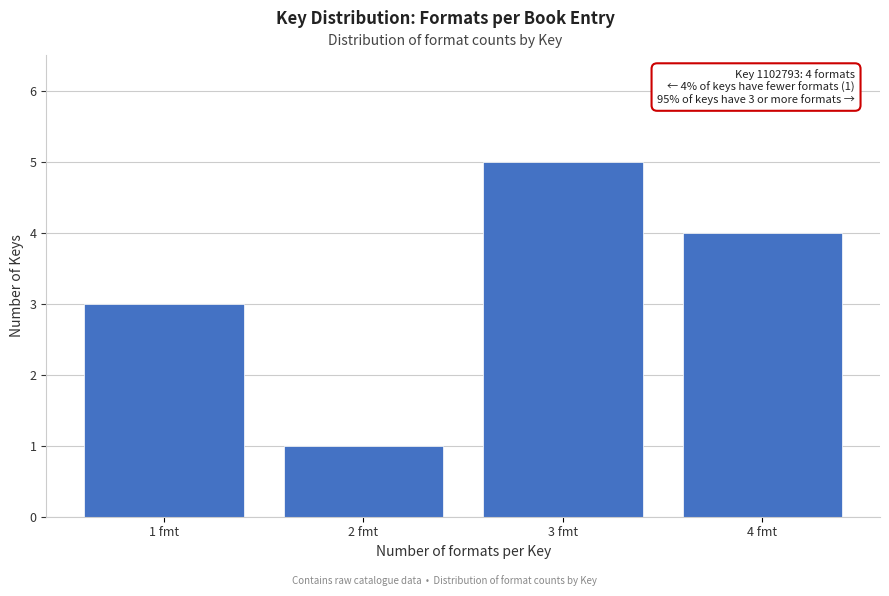

Reading left to right, extract all data points from this chart.

3	1	5	4